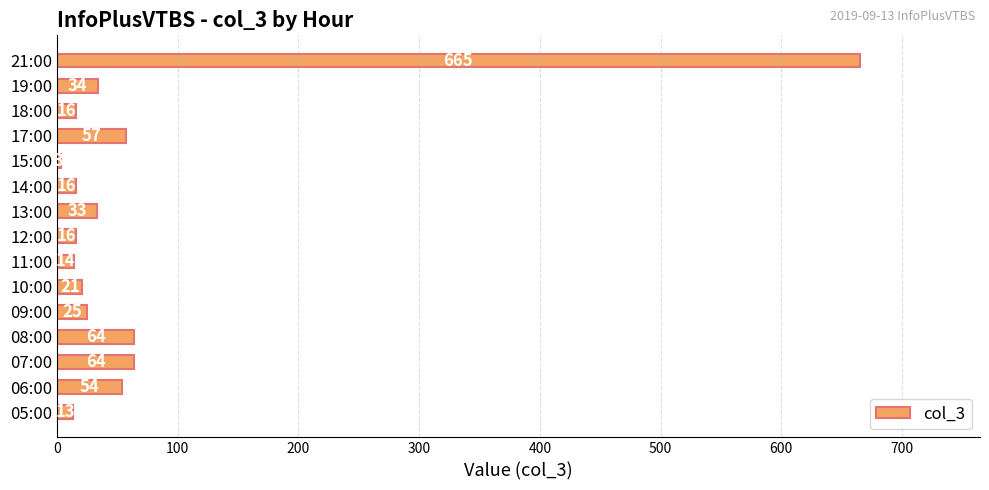

Reading bottom to top, extract all data points from this chart.

05:00=13	06:00=54	07:00=64	08:00=64	09:00=25	10:00=21	11:00=14	12:00=16	13:00=33	14:00=16	15:00=3	17:00=57	18:00=16	19:00=34	21:00=665